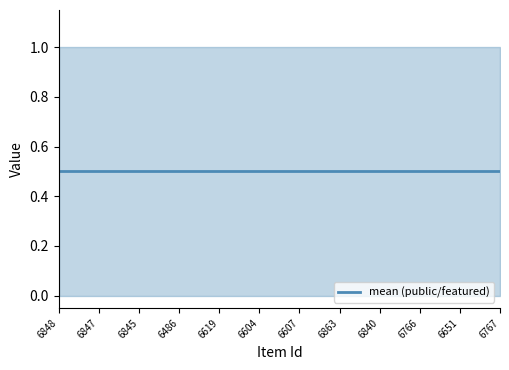

Count the number of categories in the chart.

12